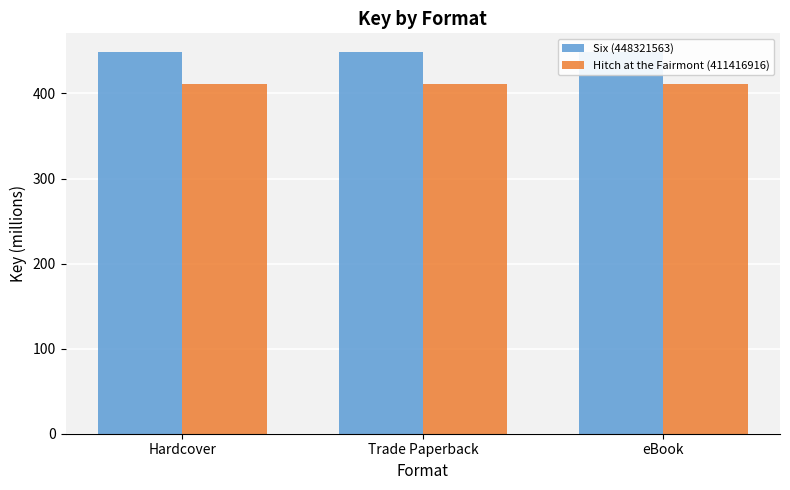

Rank the series at Trade Paperback from highest to lowest value.

Six (448321563), Hitch at the Fairmont (411416916)